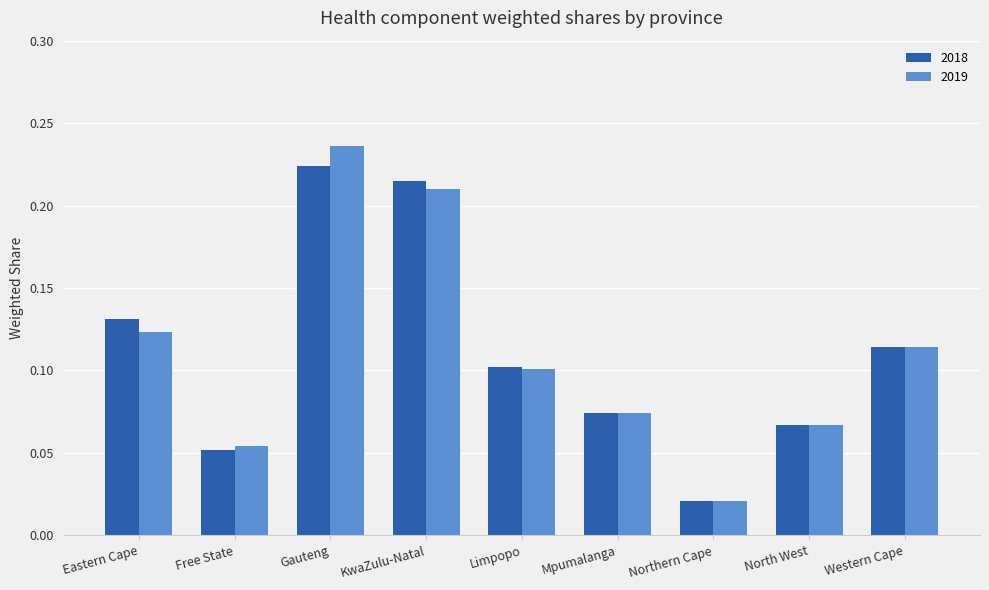

True or false: 2018 has a value of 0.1 at Free State.

True